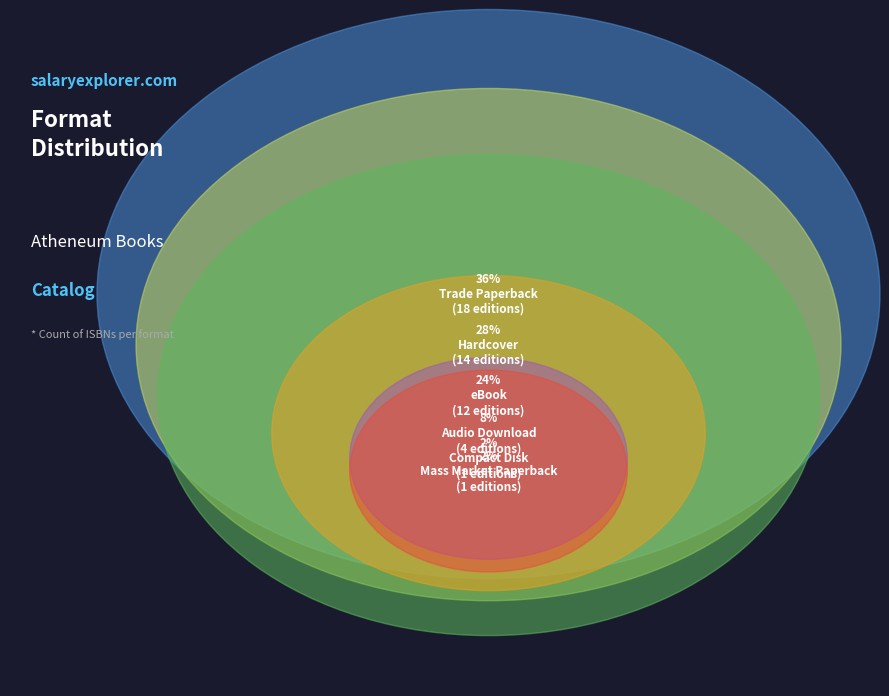

To the nearest percent, what is the combined percentage of eBook and Trade Paperback?

60%